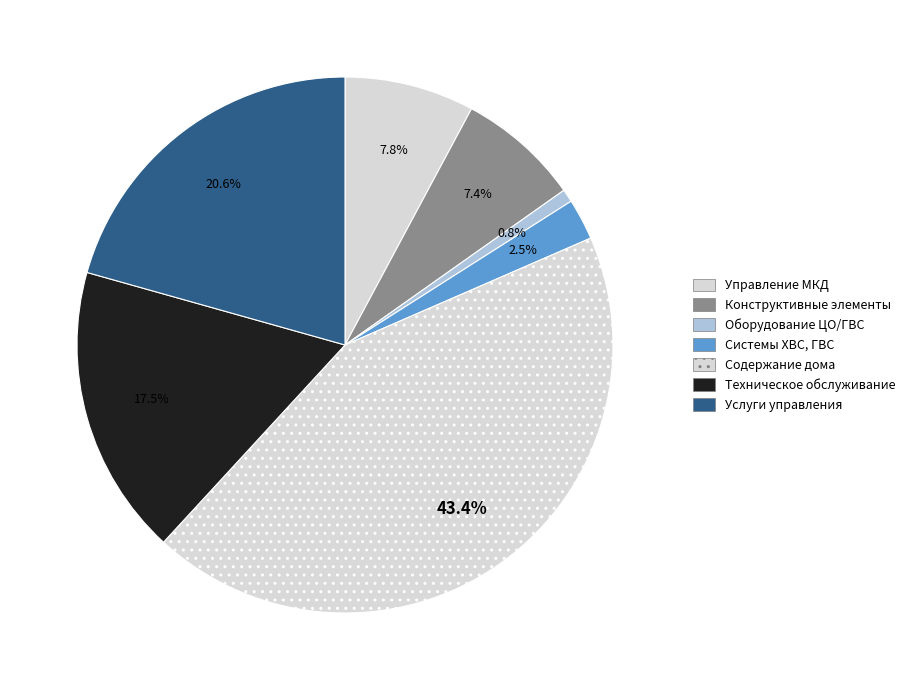

How many slices are in this pie chart?

7